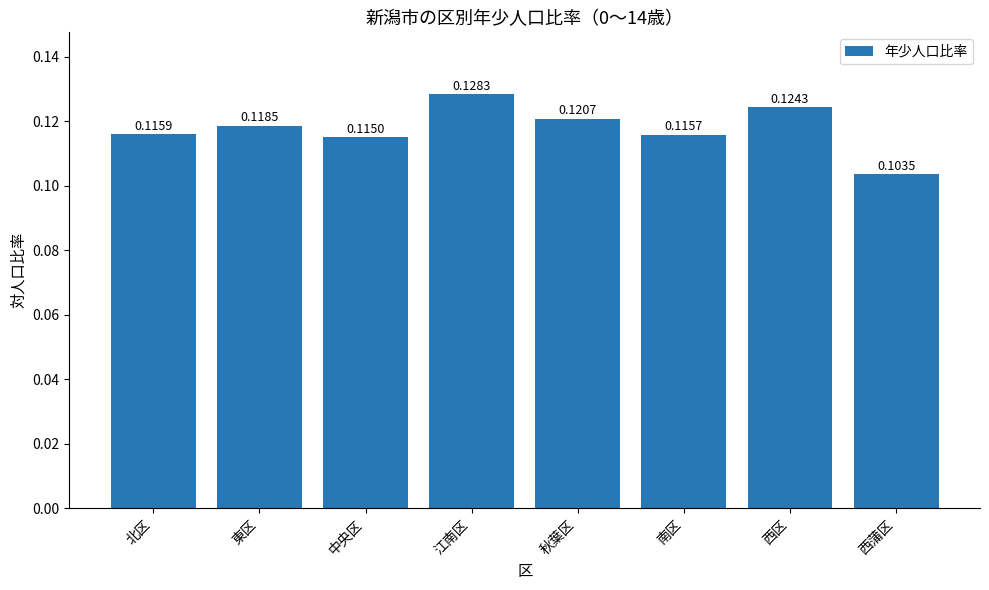

Which label corresponds to the smallest value in the chart?

西蒲区